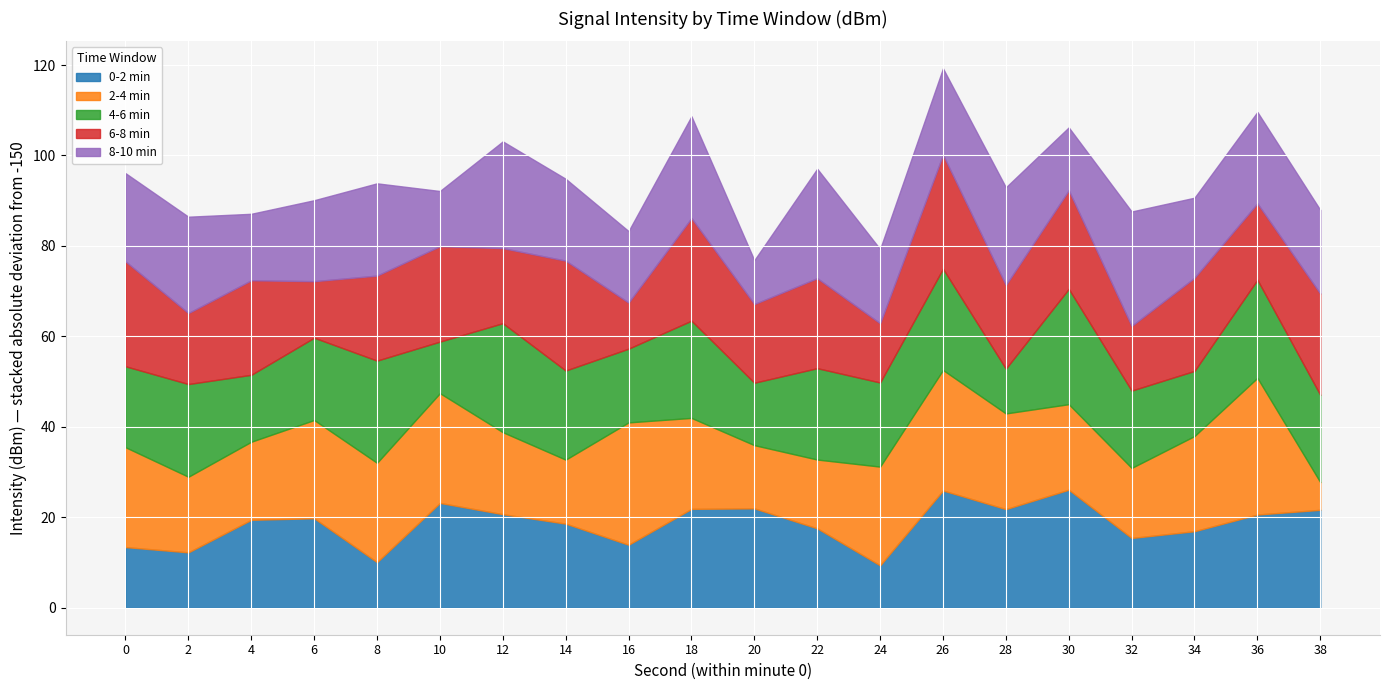

What is the difference between the second highest and minimum values in the 0-2 min series?

16.6